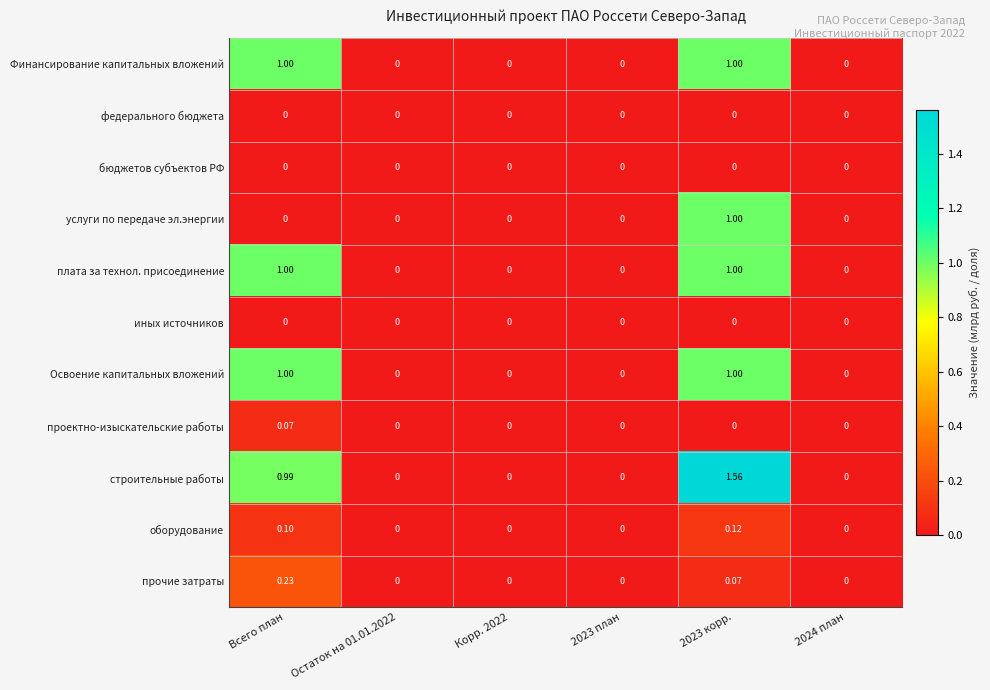

Which series changed the most between Корр. 2022 and 2023 корр.?

строительные работы